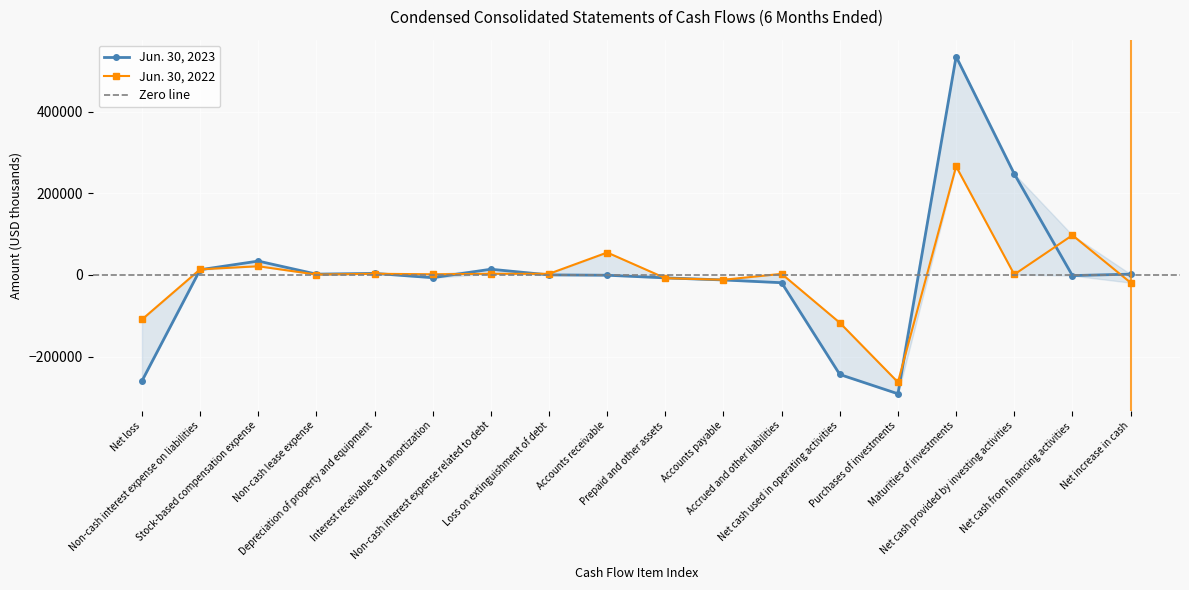

After their last crossing, which series has the higher values: Jun. 30, 2022 or Jun. 30, 2023?

Jun. 30, 2023